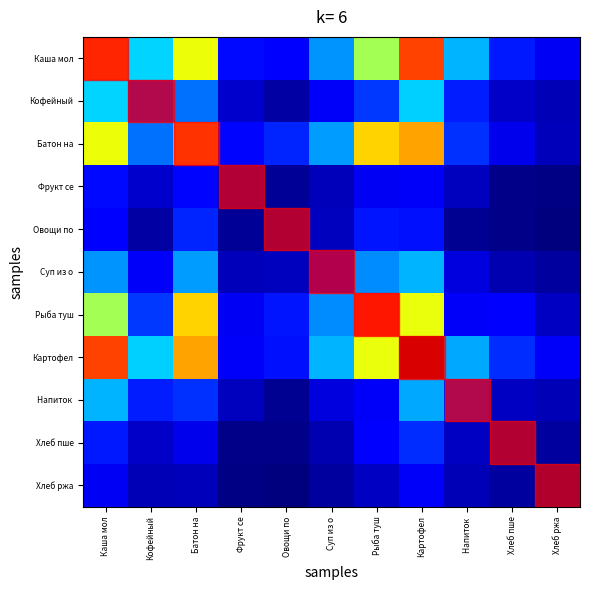

Which has a higher value, Хлеб ржа or Кофейный?

Кофейный